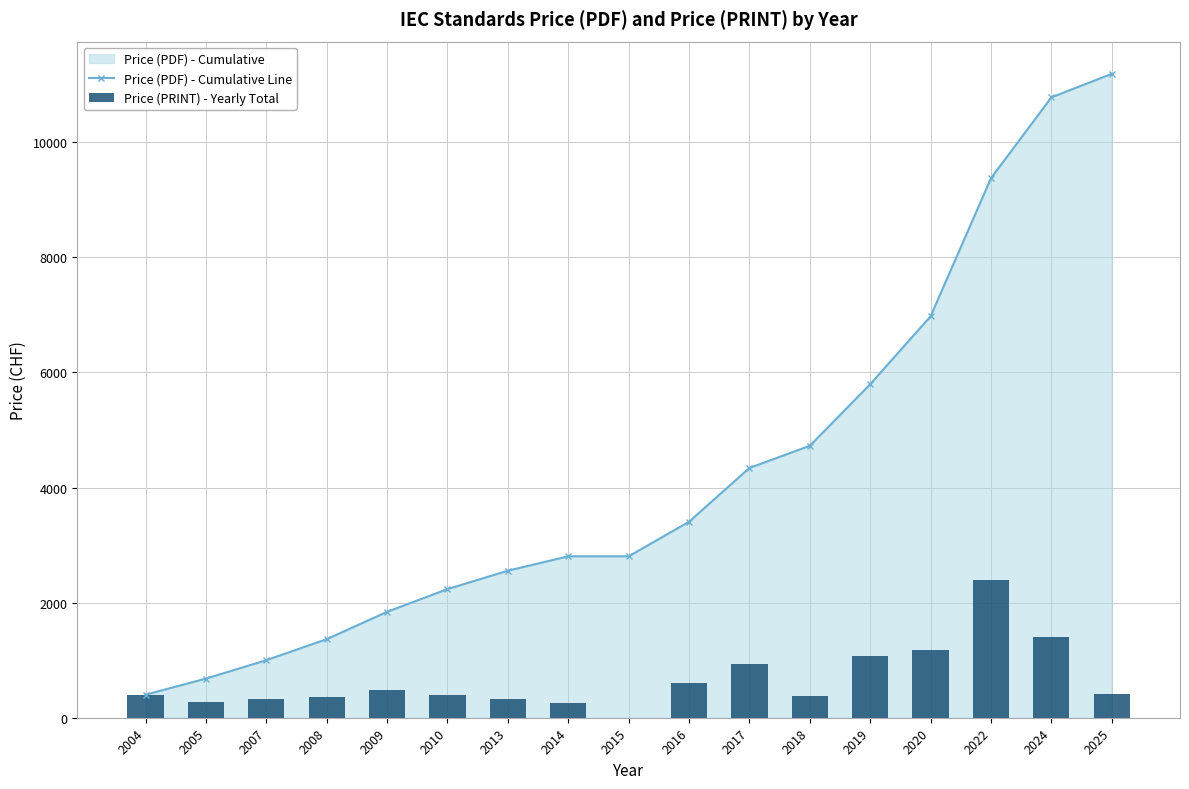

At which label is Price (PDF) - Cumulative Line closest to 5794?

2019